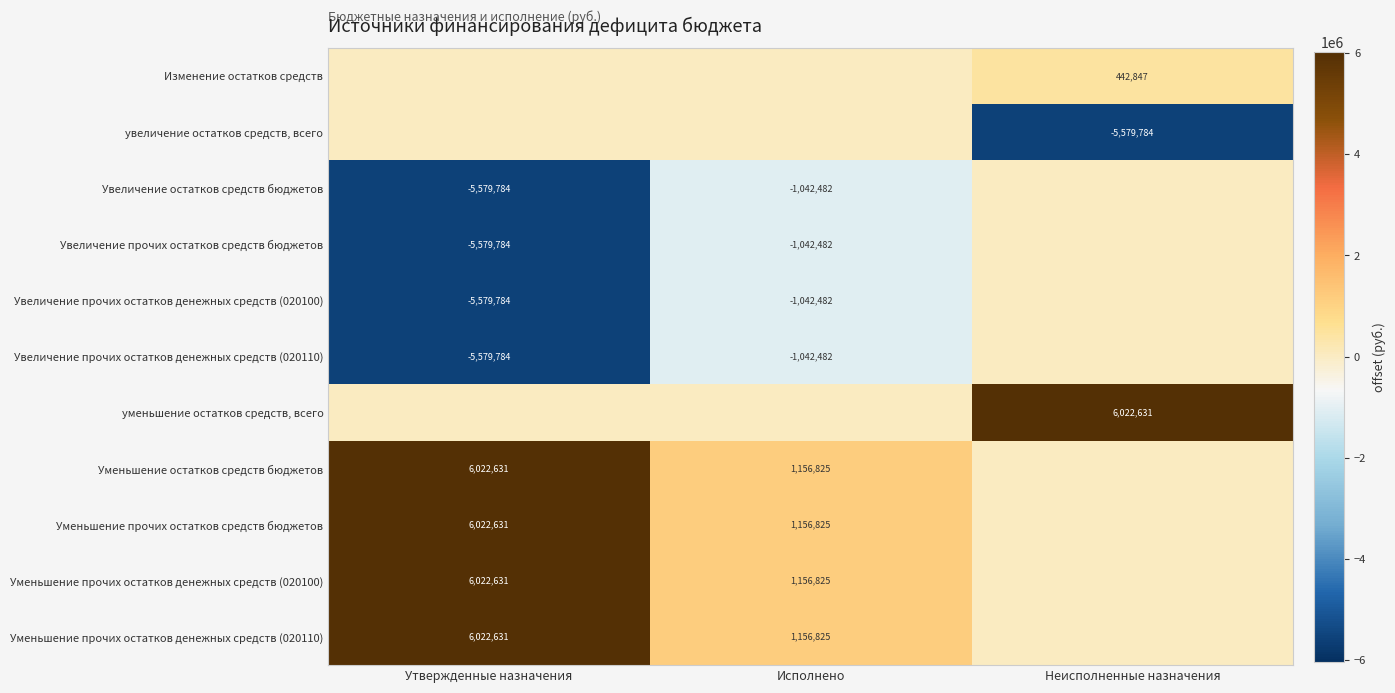

True or false: Увеличение прочих остатков средств бюджетов has a value of -7480399 at Утвержденные назначения.

False